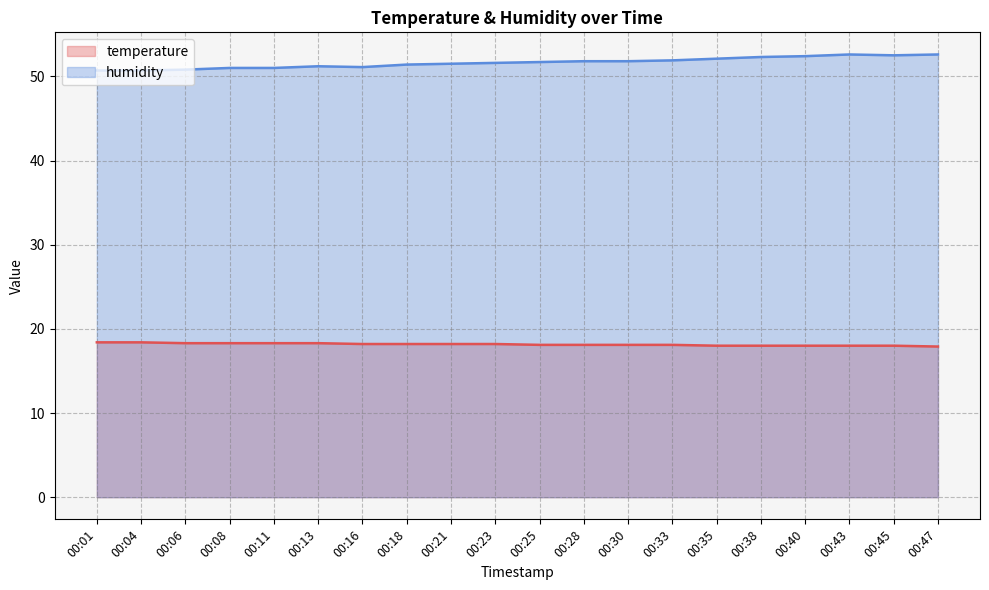

What is the sum of all humidity values?

1032.7